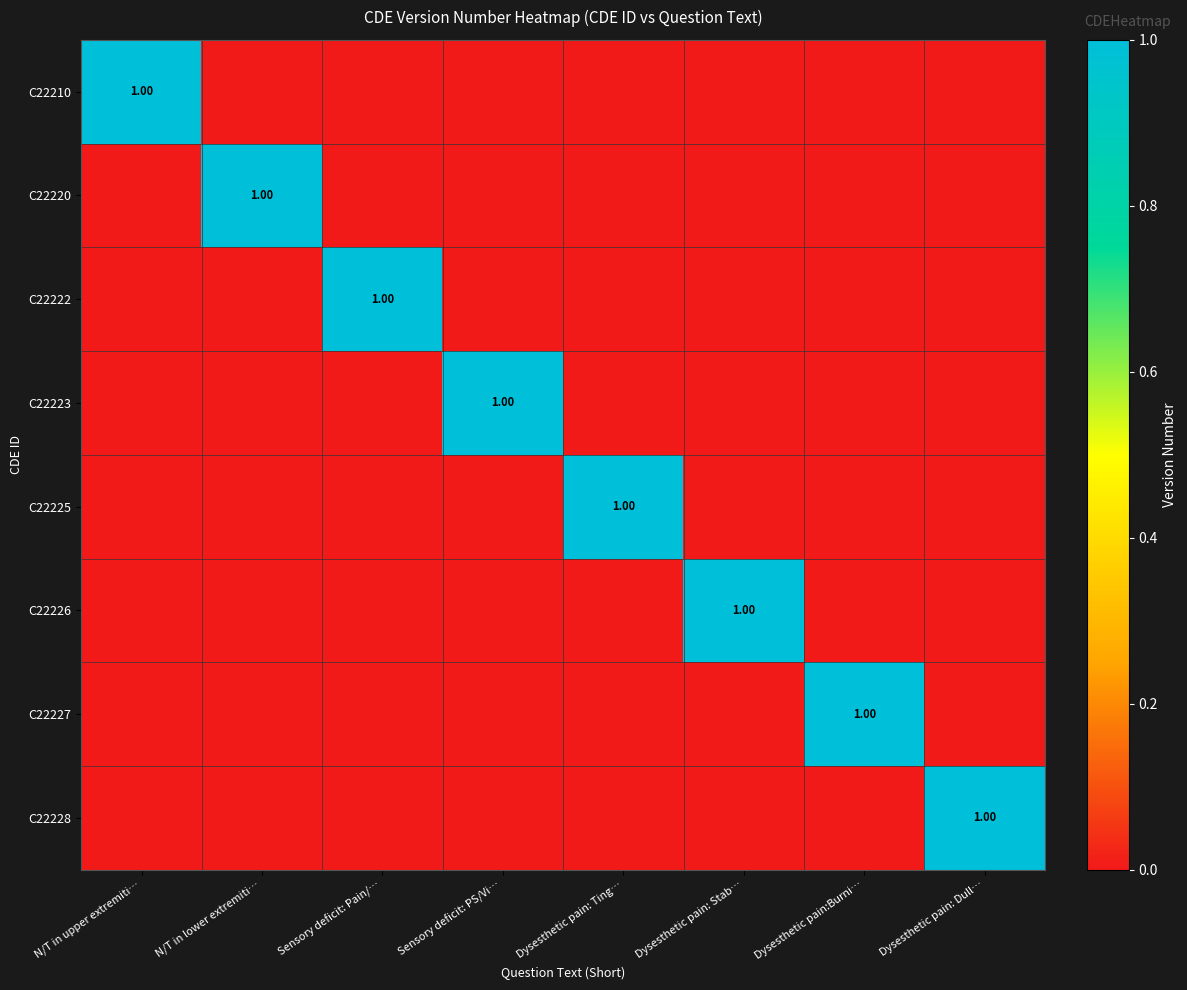

Rank the series by their maximum value, from lowest to highest.

C22210, C22220, C22222, C22223, C22225, C22226, C22227, C22228